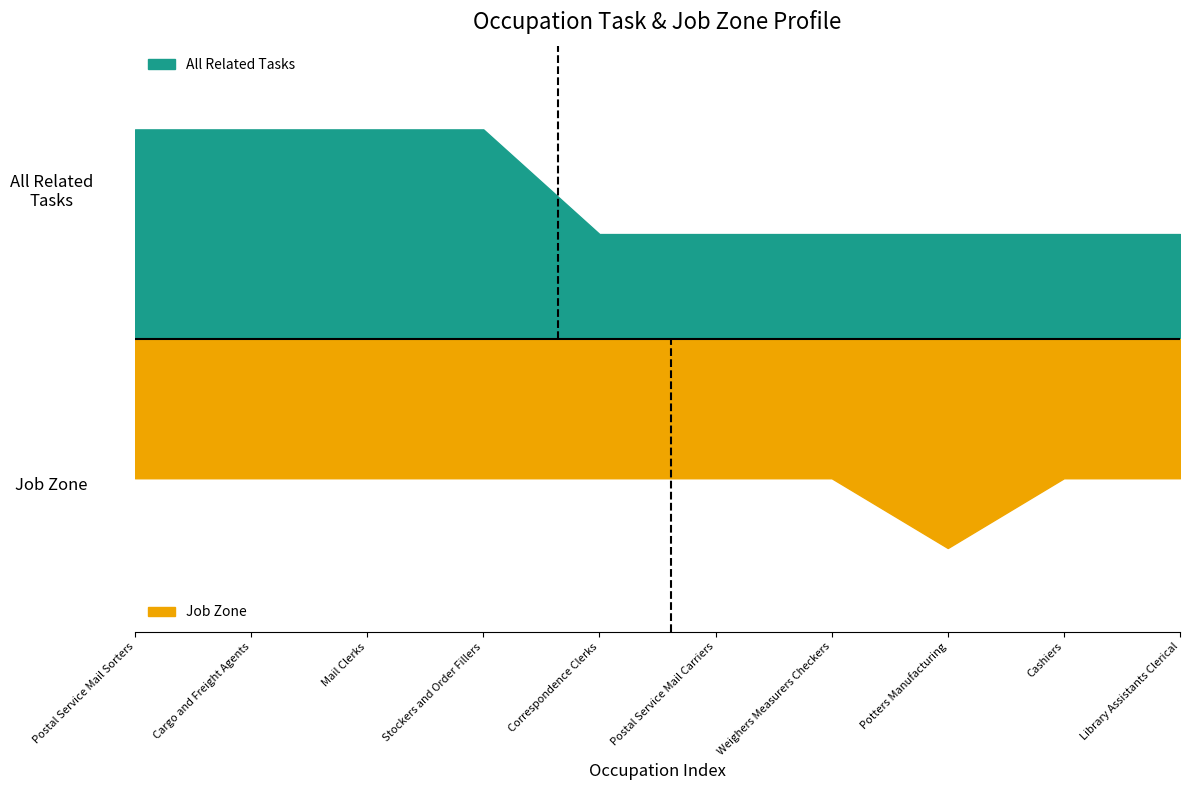

Which series has the largest range (max minus min)?

All Related Tasks